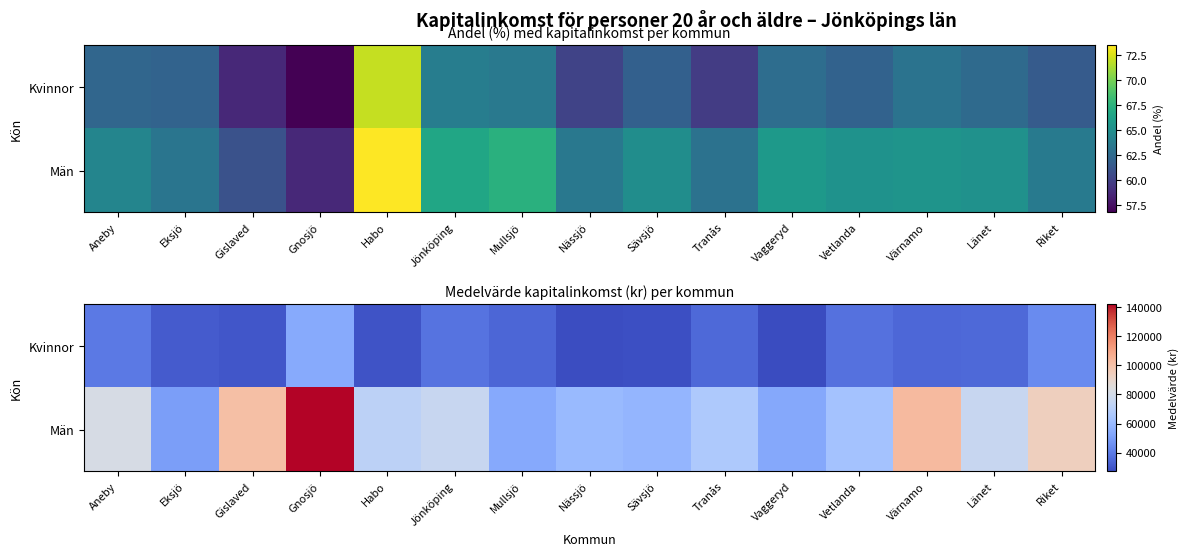

Rank the series at Mullsjö from highest to lowest value.

Män, Kvinnor